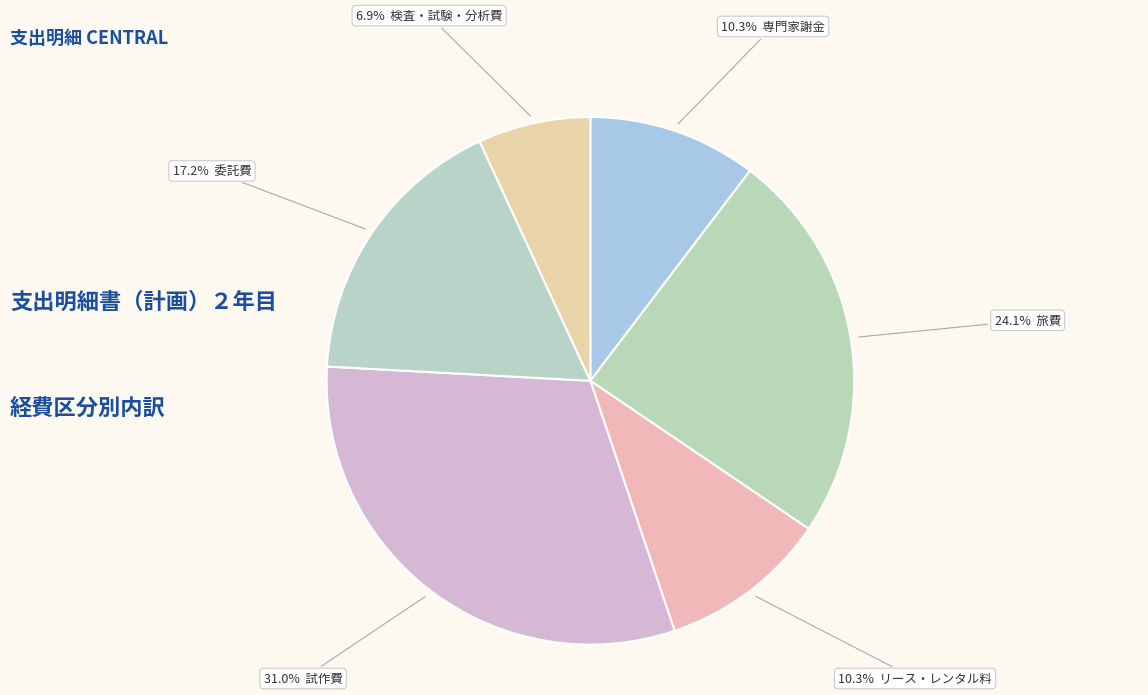

How many segments does this pie chart have?

6